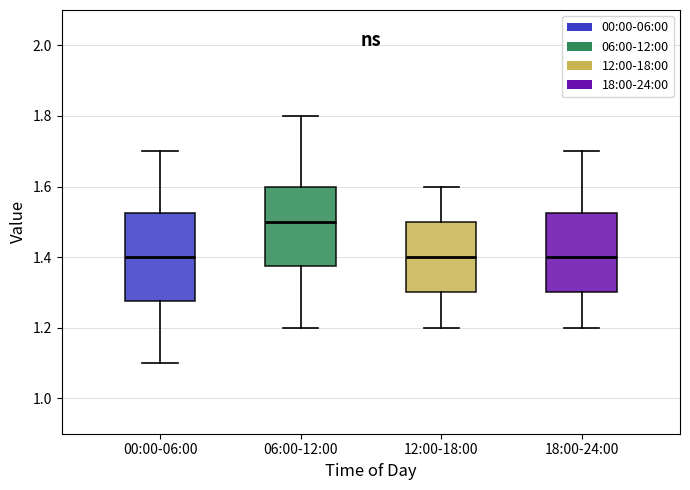

Reading left to right, transcribe this box plot: for each box, give where its median line is, the range the box spans, and where its two whiskers end, as read against the y-axis. The values are not printed on the chart, so give them approximately, as read against the axis.

00:00-06:00: median 1.40, box 1.28 to 1.52, whiskers 1.10 to 1.70
06:00-12:00: median 1.50, box 1.38 to 1.60, whiskers 1.20 to 1.80
12:00-18:00: median 1.40, box 1.30 to 1.50, whiskers 1.20 to 1.60
18:00-24:00: median 1.40, box 1.30 to 1.52, whiskers 1.20 to 1.70